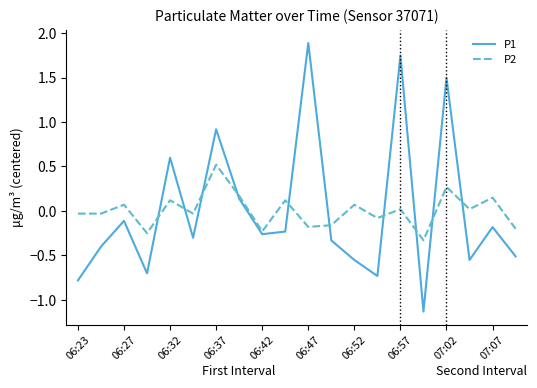

At how many categories does at least one series exceed 0?

11